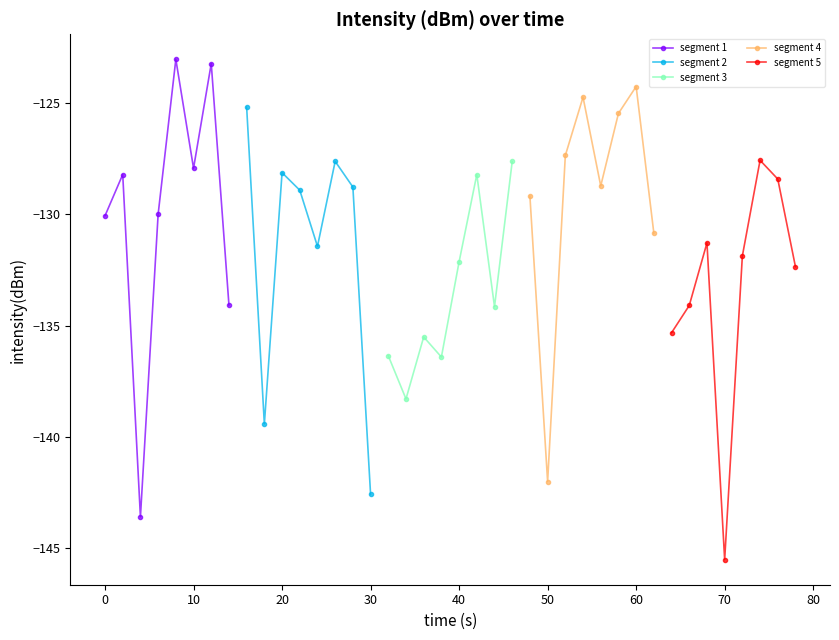

What is the highest value of the segment 1 series?

-123.0